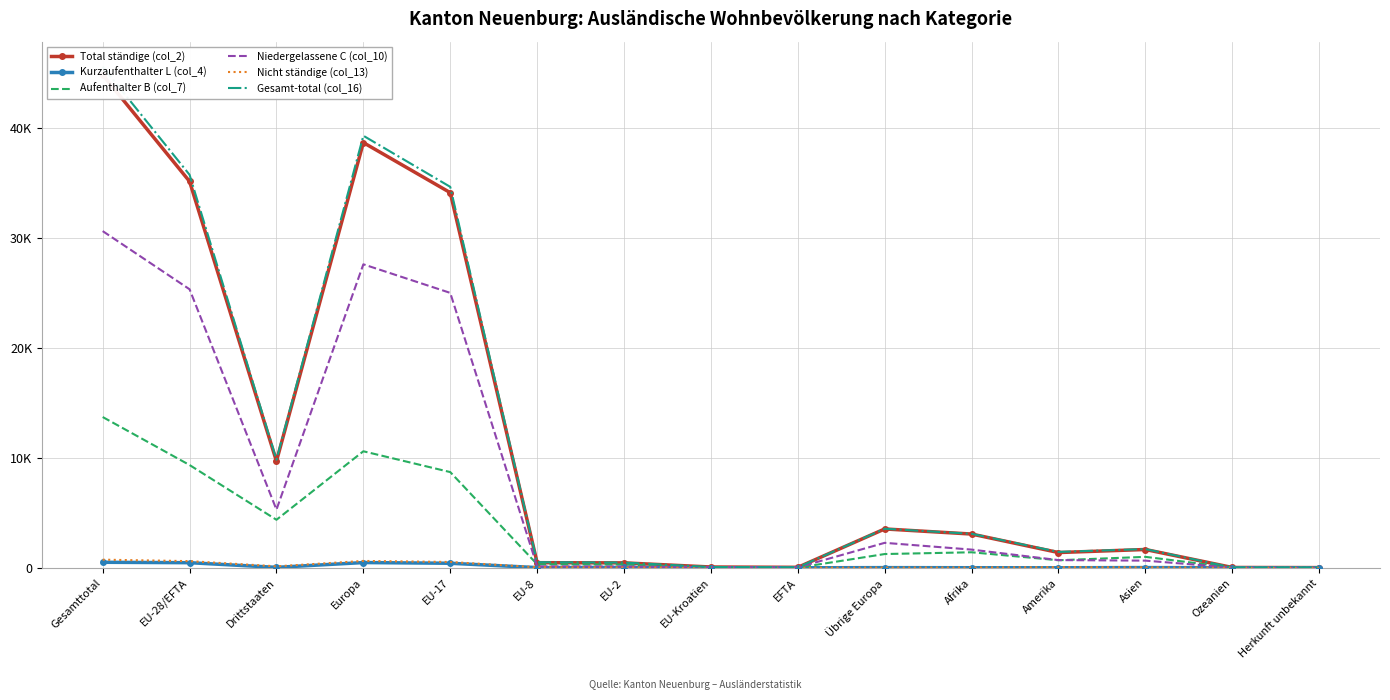

Does the chart have visible grid lines?

Yes